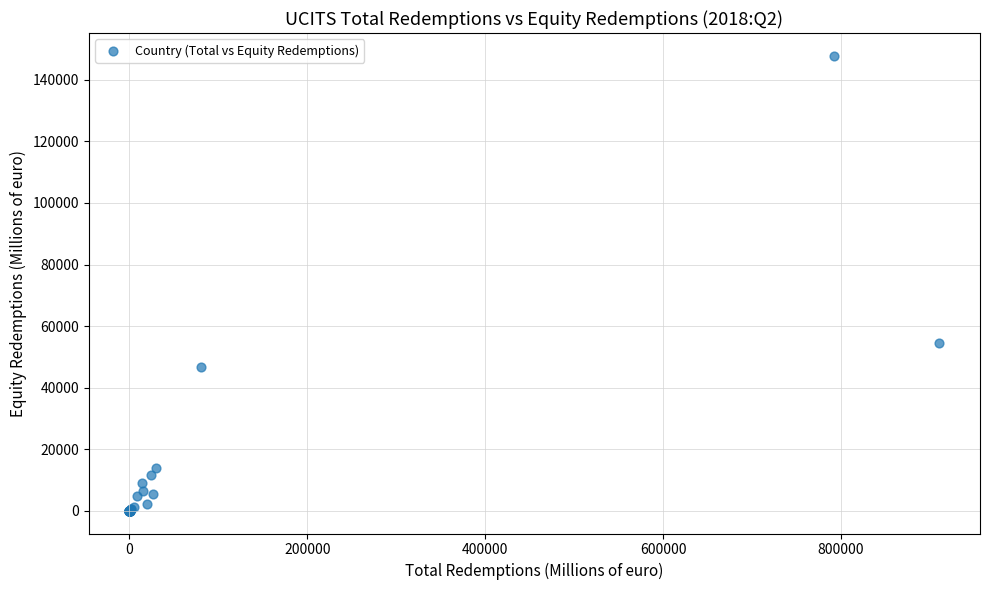

What Y value in the scatter plot is closest to 73917?

54373.9